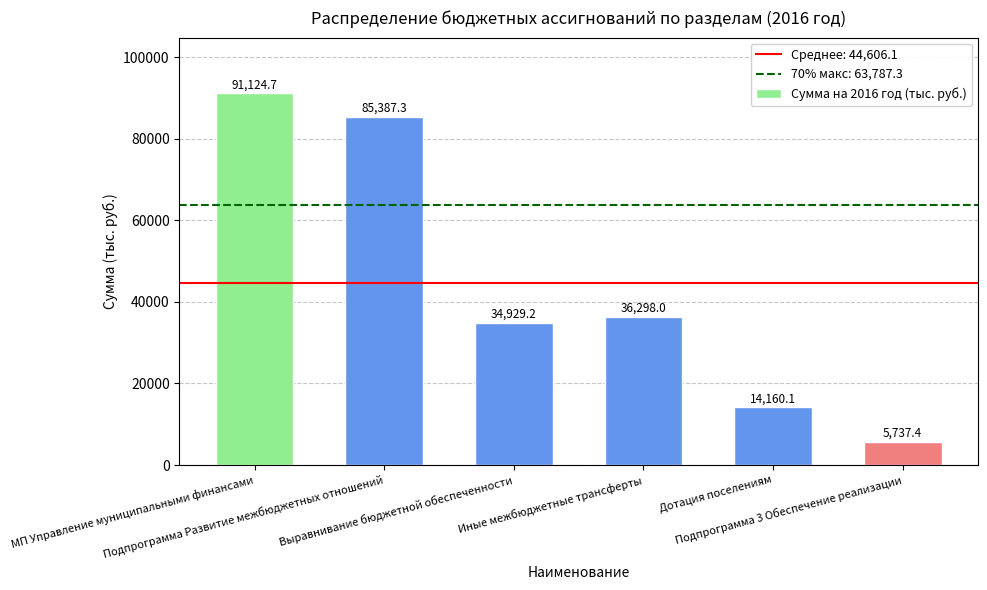

Reading left to right, transcribe all the data shown in this chart.

МП Управление муниципальными финансами=91124.7	Подпрограмма Развитие межбюджетных отношений=85387.3	Выравнивание бюджетной обеспеченности=34929.2	Иные межбюджетные трансферты=36298.0	Дотация поселениям=14160.1	Подпрограмма 3 Обеспечение реализации=5737.4